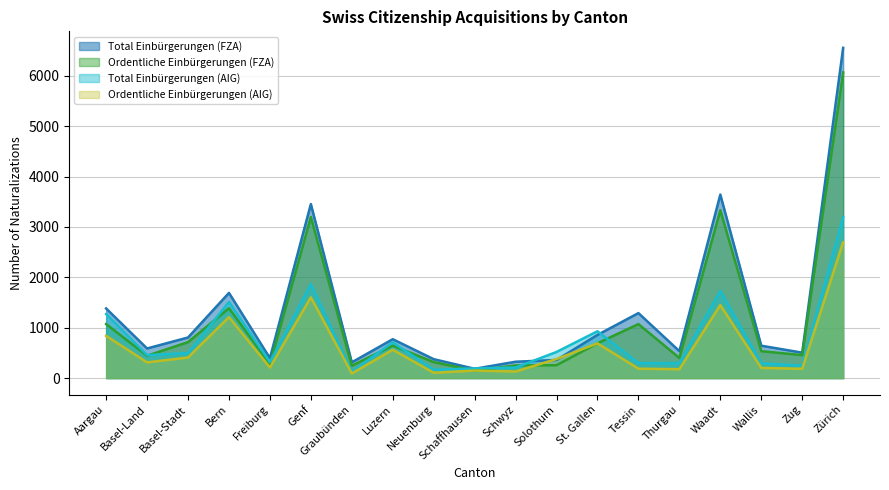

How many lines are shown in the chart?

4